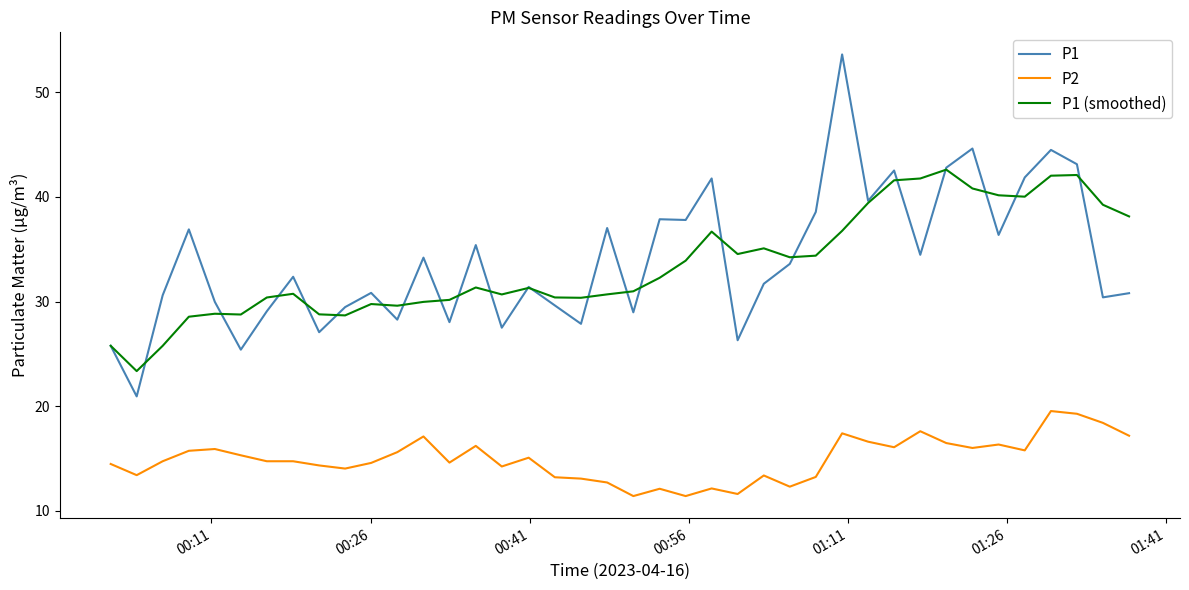

What is the maximum value for P1?

53.6